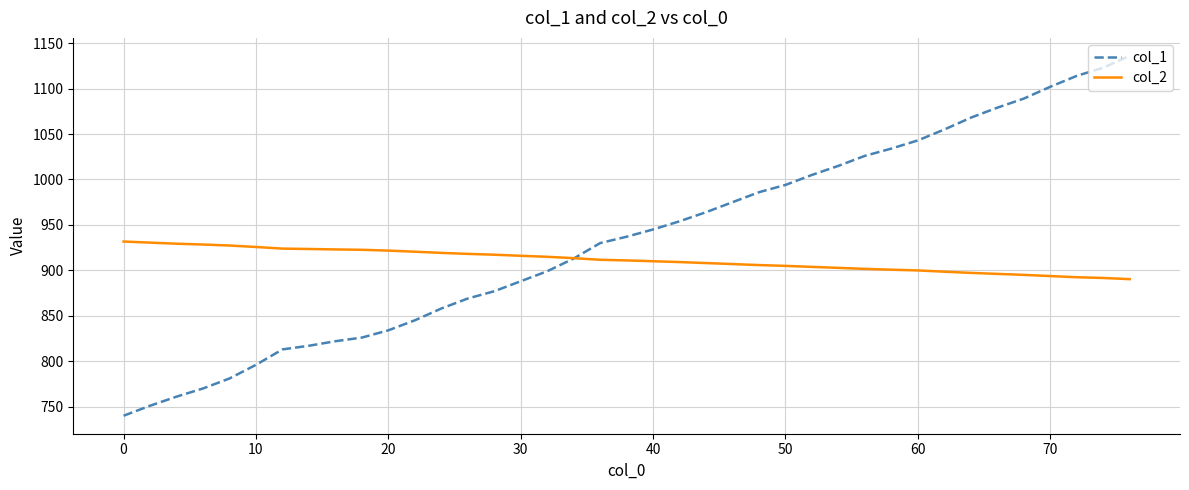

Which series has the largest total across all categories?

col_1